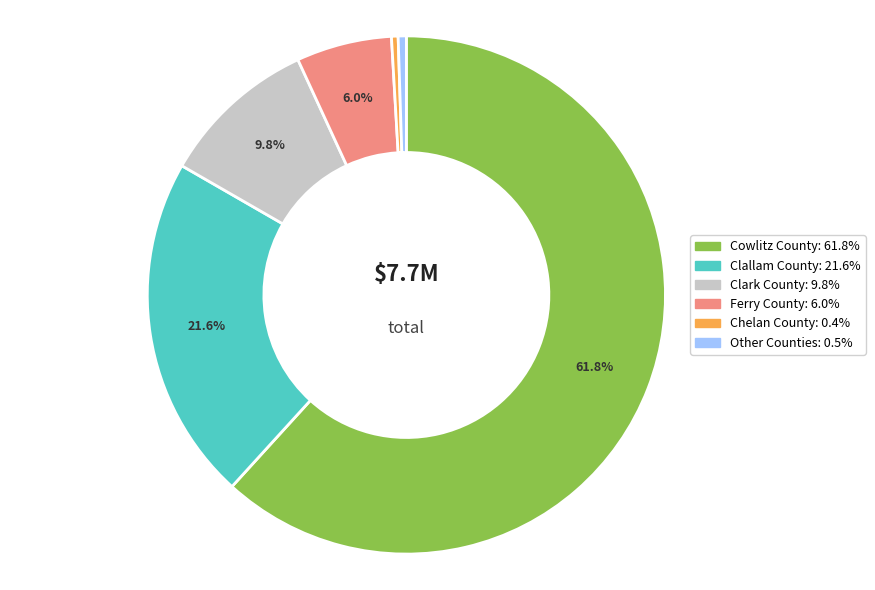

Is there any slice that represents more than half of the pie?

Yes